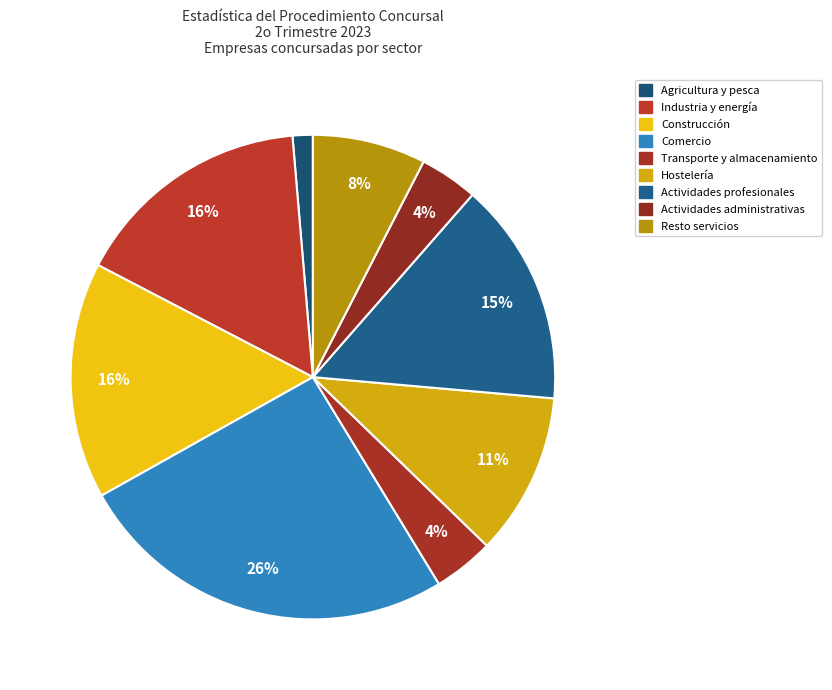

Which category has the biggest portion of the pie?

Comercio